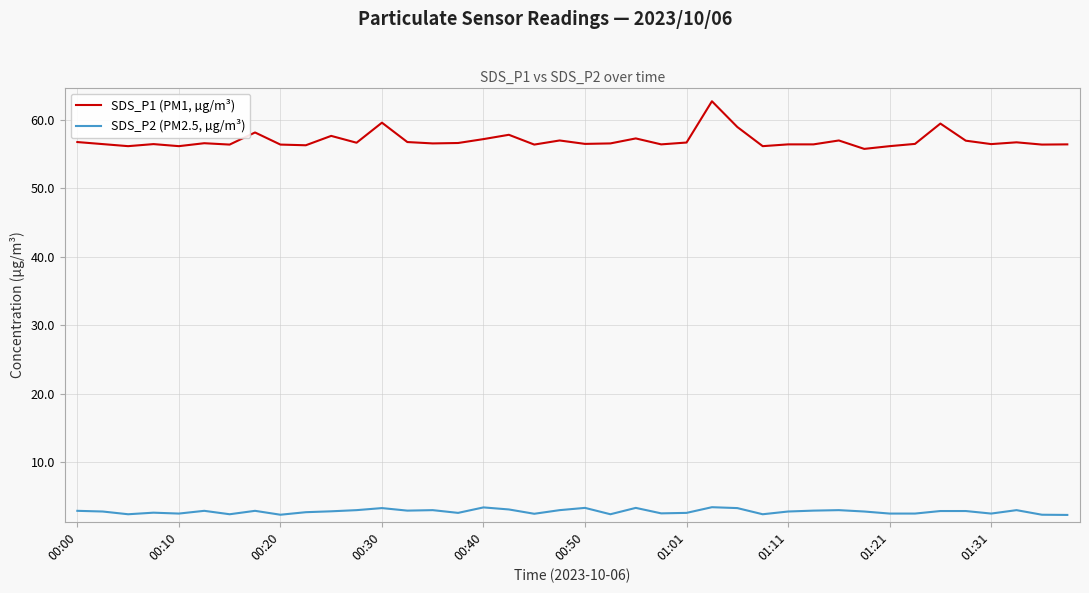

Rank the series by their maximum value, from highest to lowest.

SDS_P1 (PM1, µg/m³), SDS_P2 (PM2.5, µg/m³)